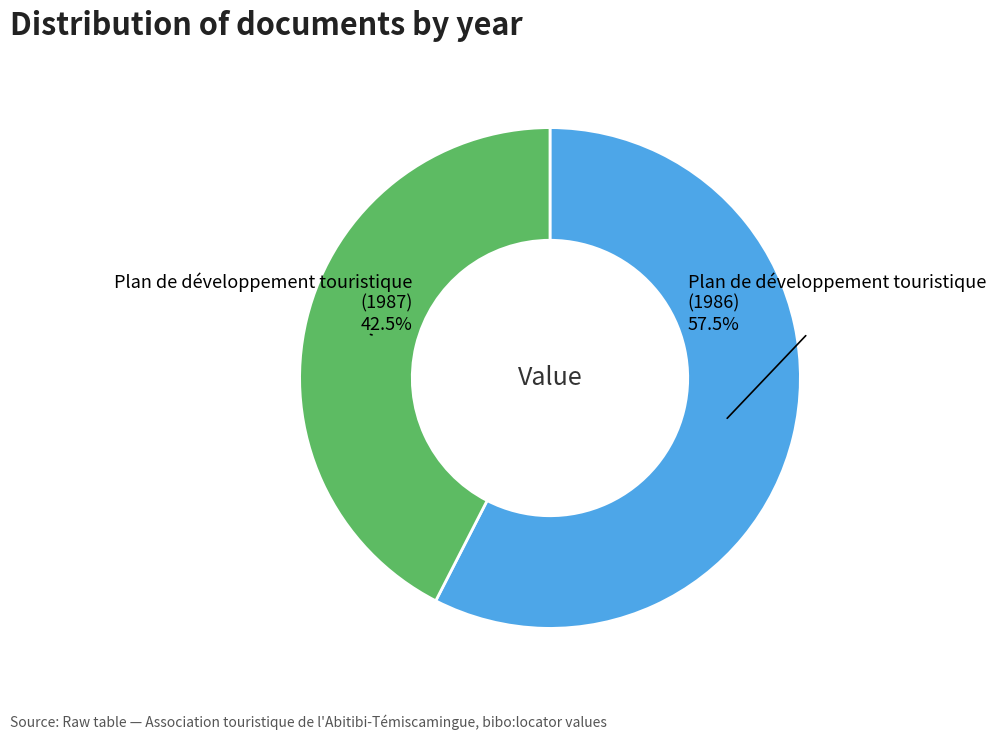

Does any single category account for the majority?

Yes